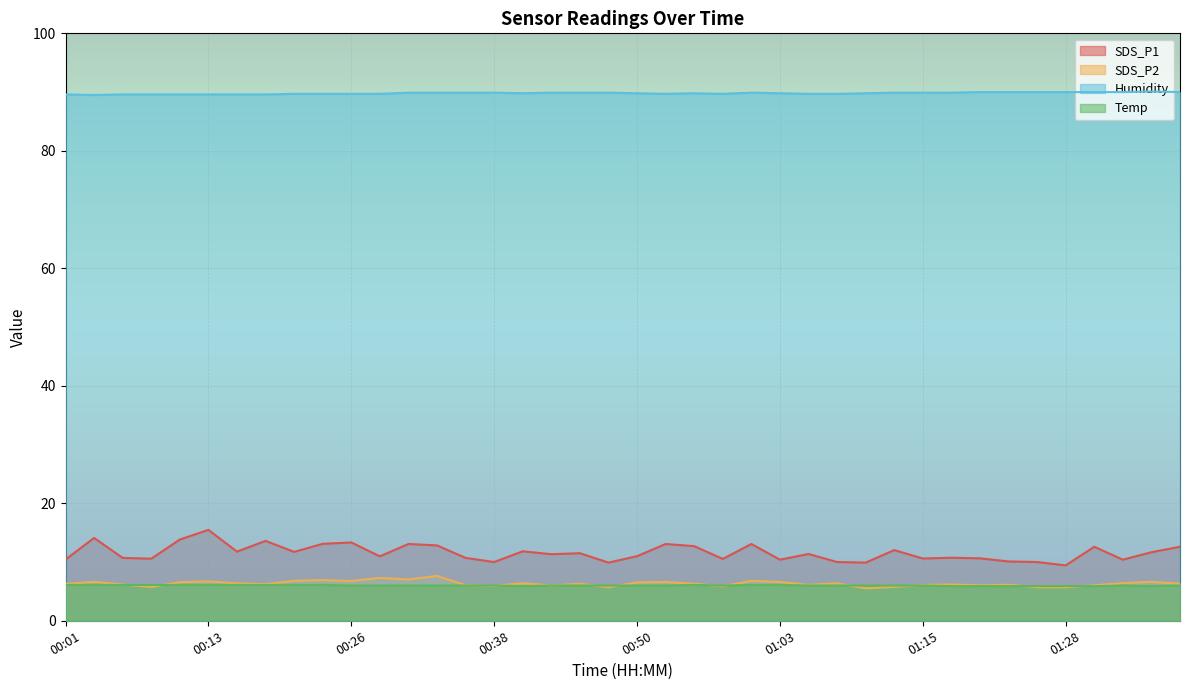

What is the value of the Temp point at the 2nd from the left?

6.1